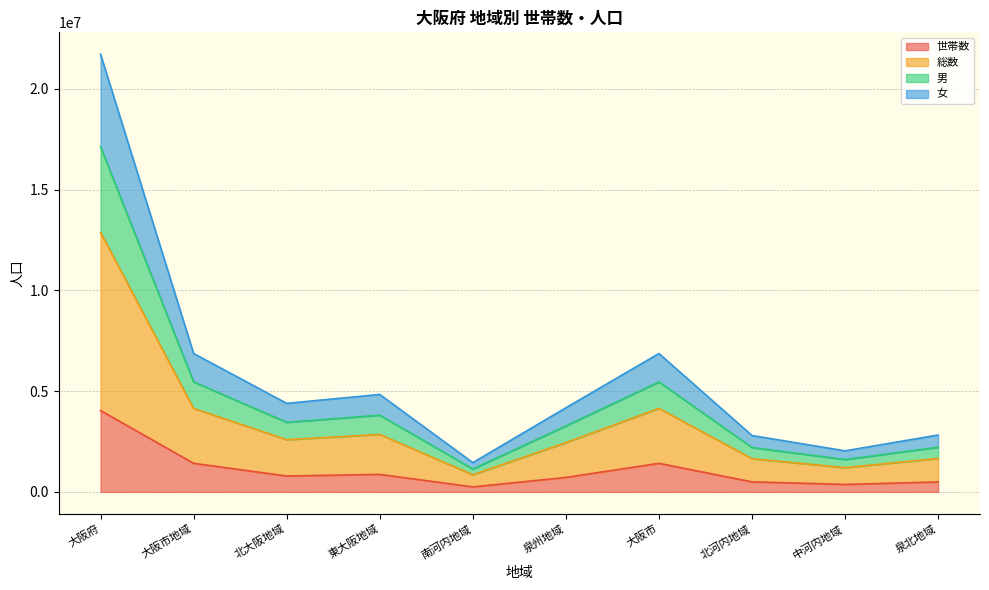

The value of 世帯数 at 大阪市 is 1416546. True or false?

True